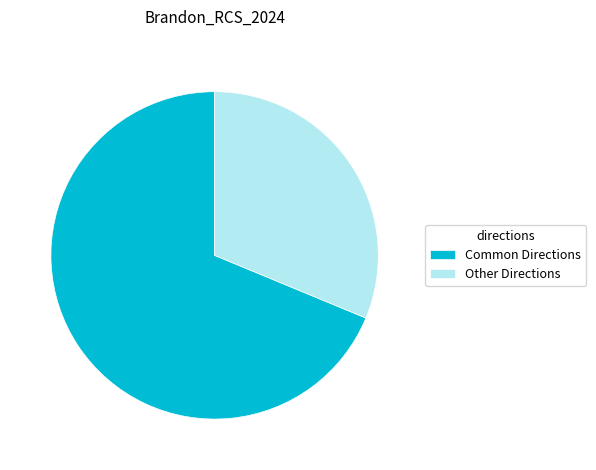

Count the number of slices in the pie.

2